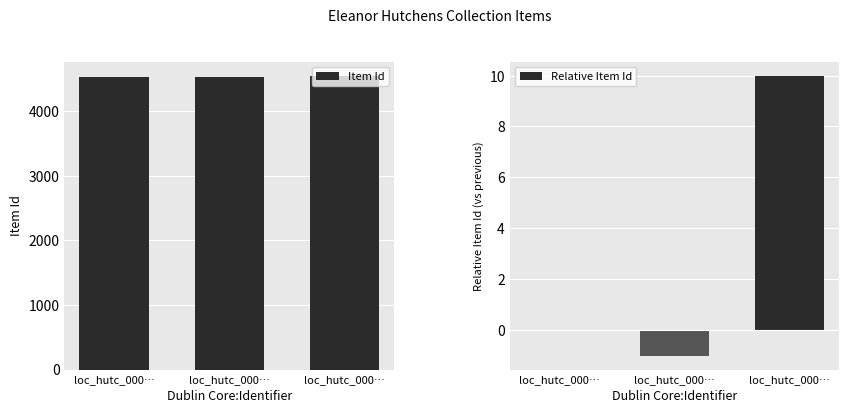

At which category does the chart reach its peak across all series?

loc_hutc_000…